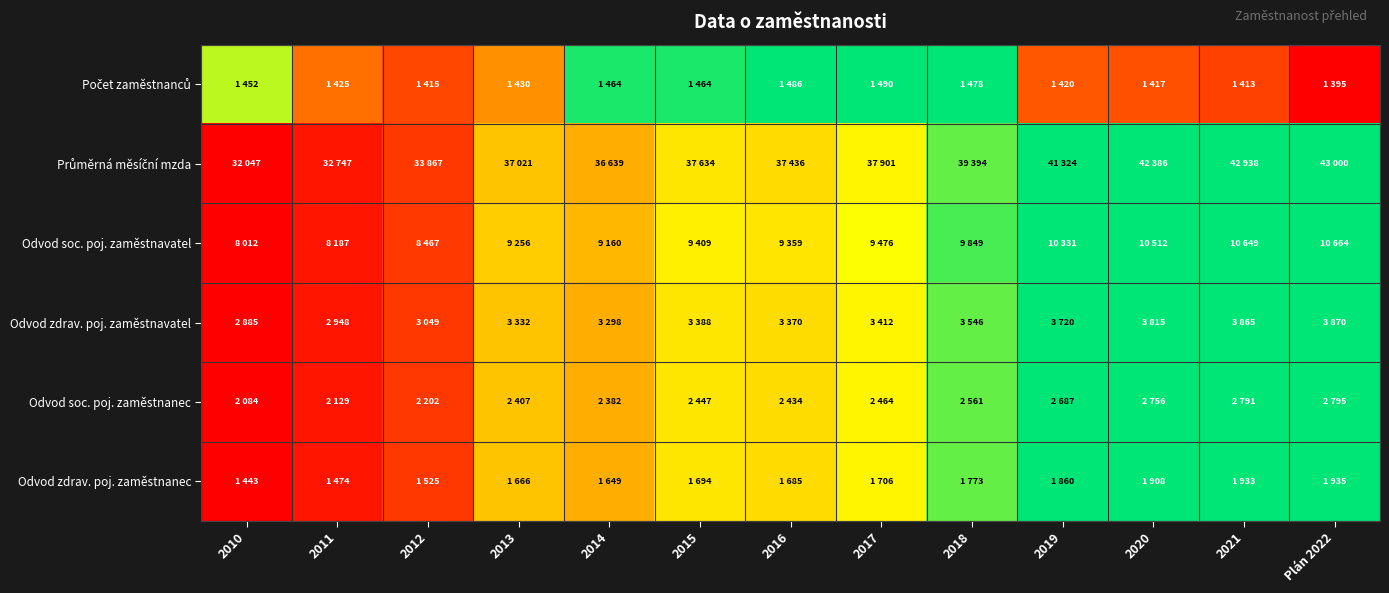

Rank the series at 2014 from highest to lowest value.

Počet zaměstnanců, Odvod soc. poj. zaměstnavatel, Odvod zdrav. poj. zaměstnavatel, Průměrná měsíční mzda, Odvod soc. poj. zaměstnanec, Odvod zdrav. poj. zaměstnanec